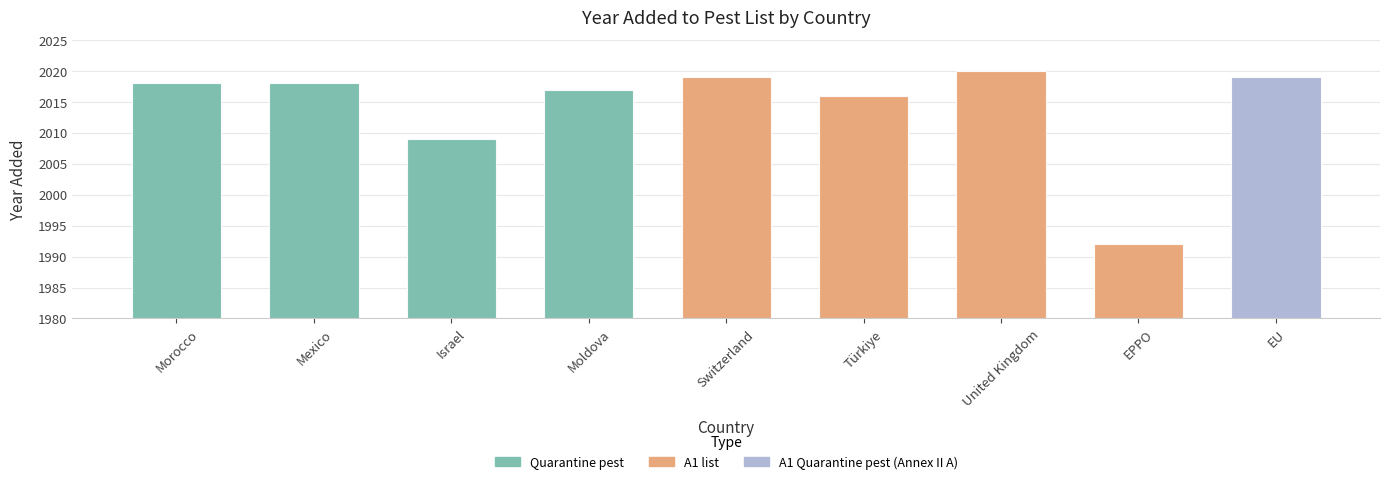

Does the chart contain stacked bars?

No